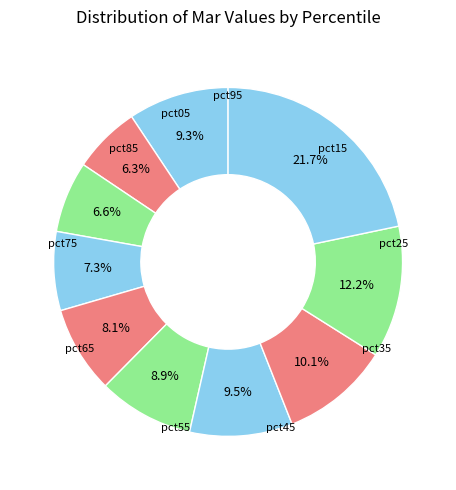

How many segments does this pie chart have?

10